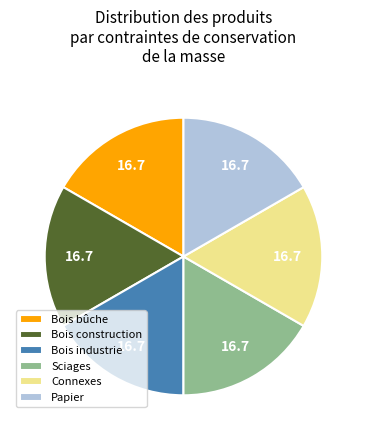

What is the ratio of the value at Bois bûche to the value at Connexes?

1.0